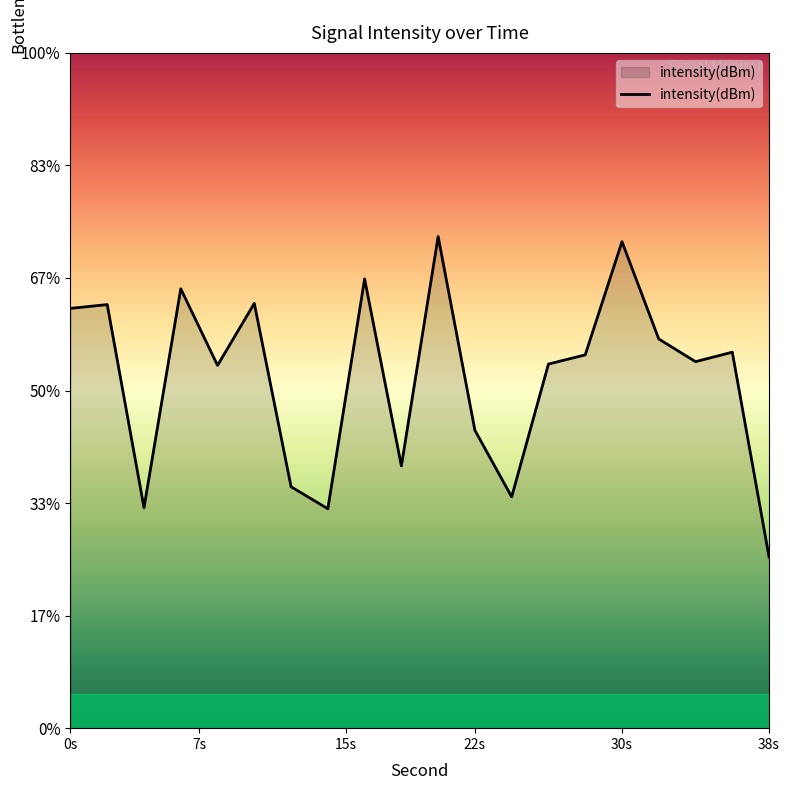

What is the minimum value shown in the chart?

-137.4